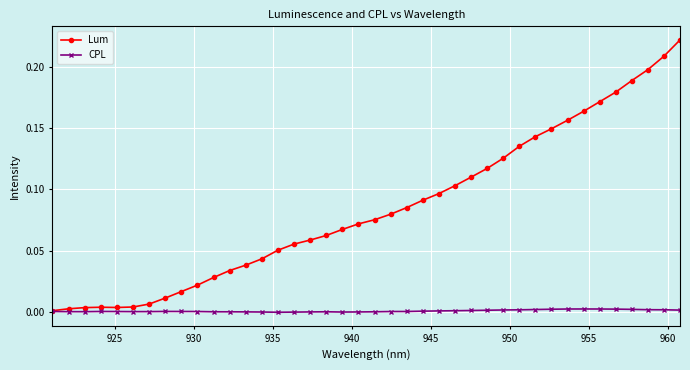

Count the number of data series in this chart.

2